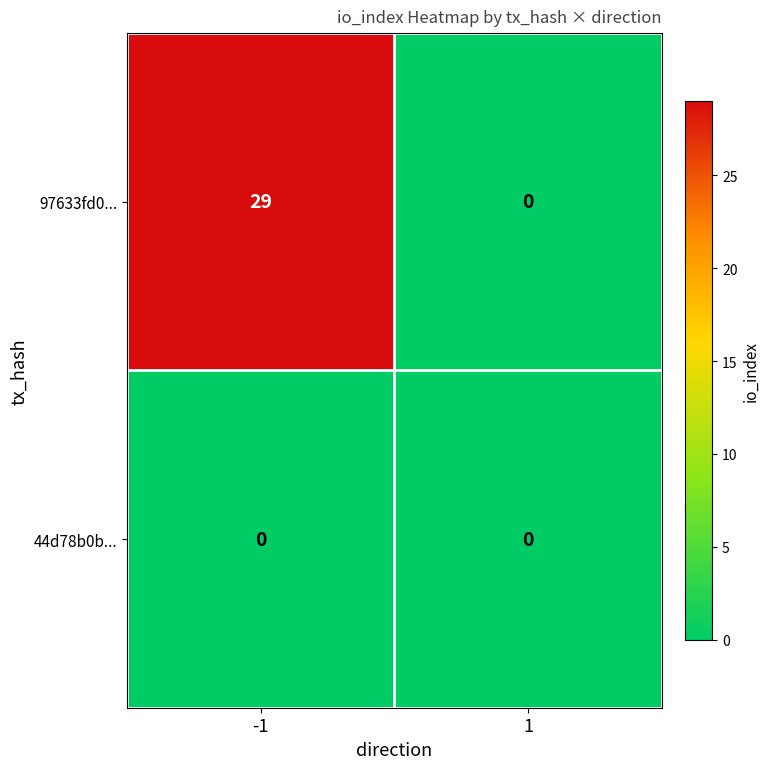

At which category is the sum across all series the highest?

-1